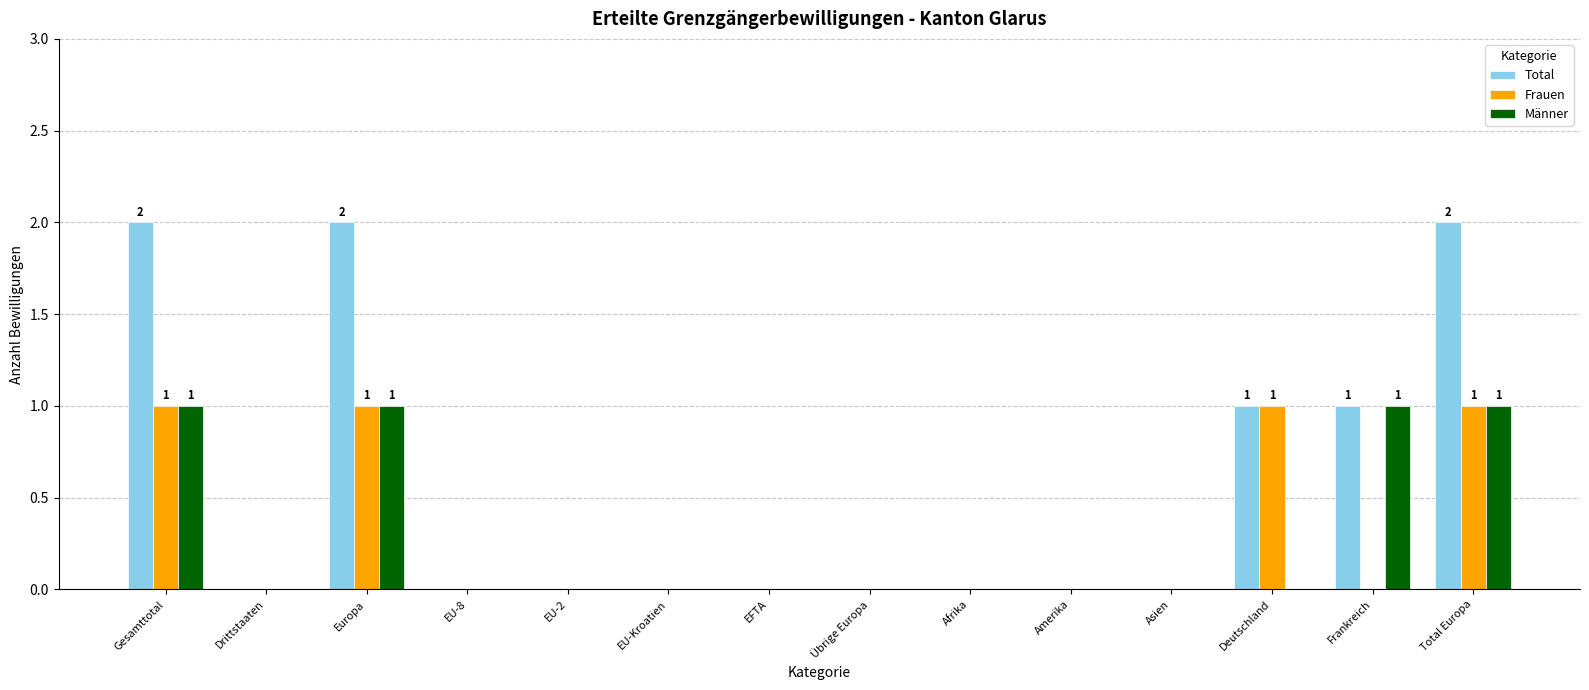

Between Gesamttotal and Asien, which series saw the biggest shift?

Total